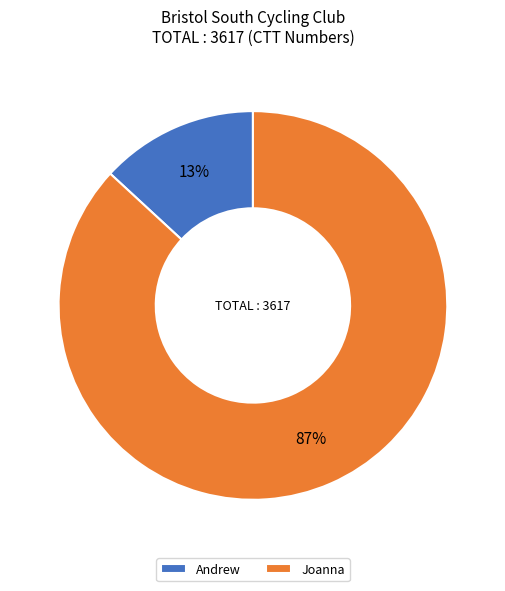

Which category accounts for the majority?

Joanna